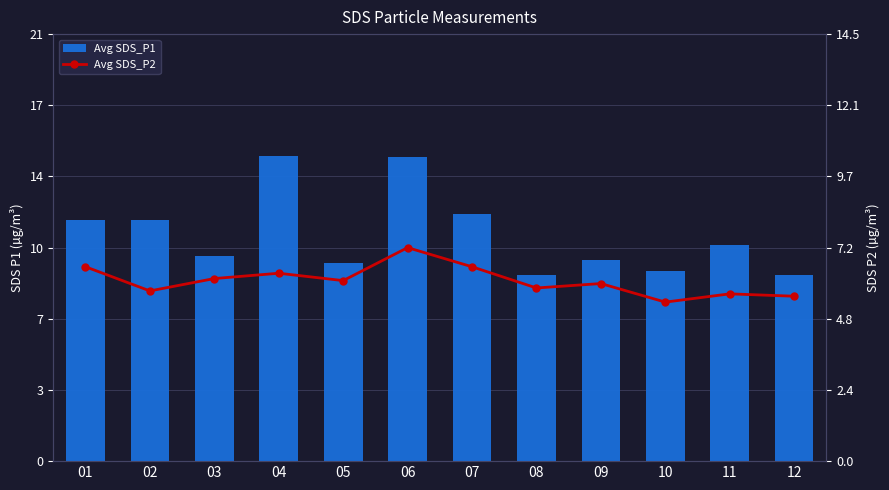

What is the sum of all Avg SDS_P1 values?

133.3